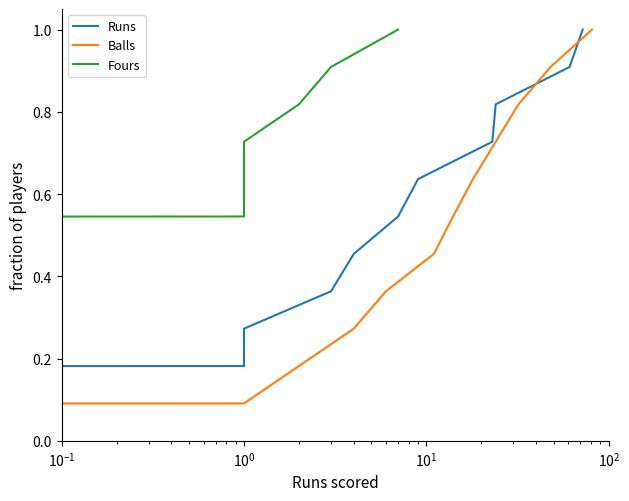

The value of Fours at $\mathdefault{10^{-1}}$ is 0.1. True or false?

False